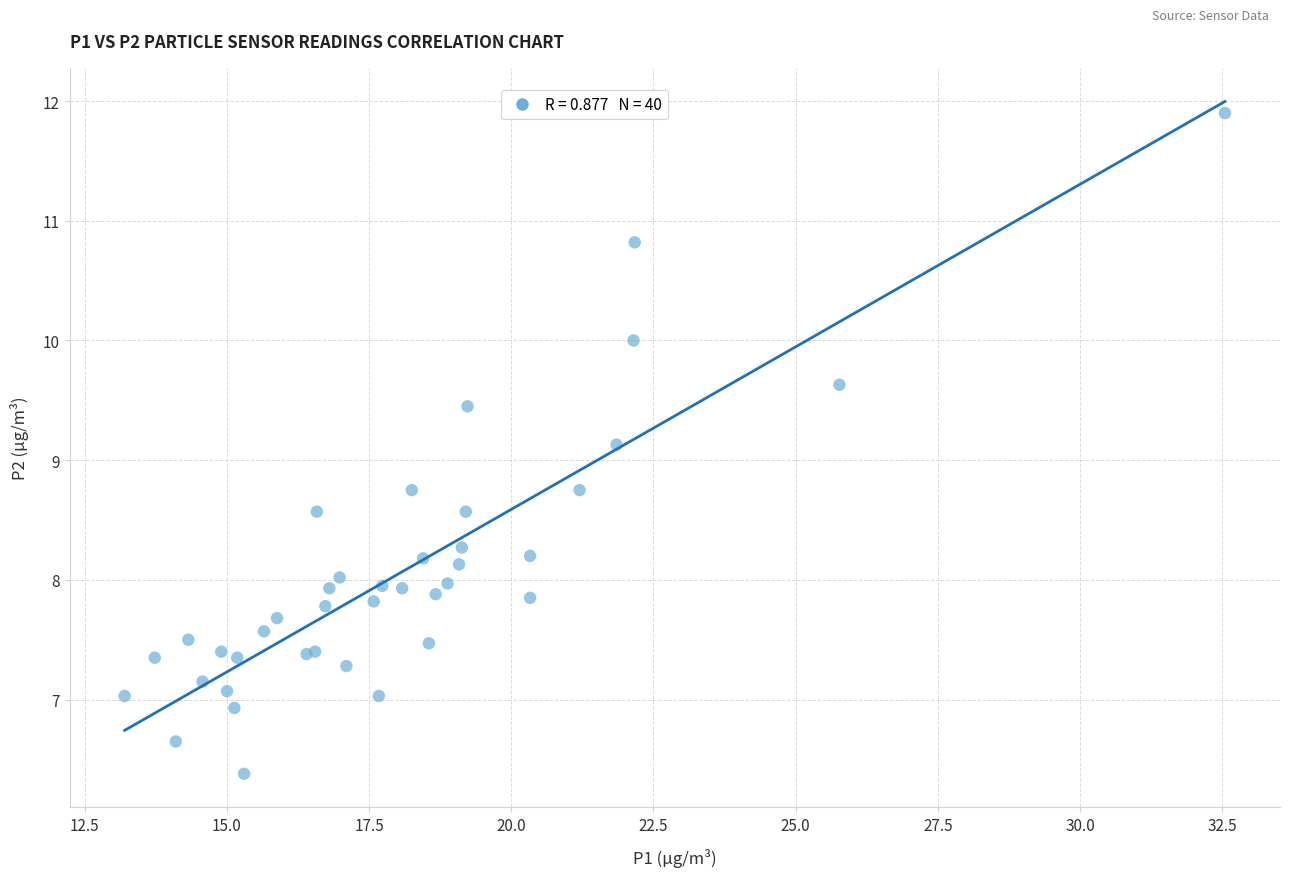

What Y value in the scatter plot is closest to 9?

9.1